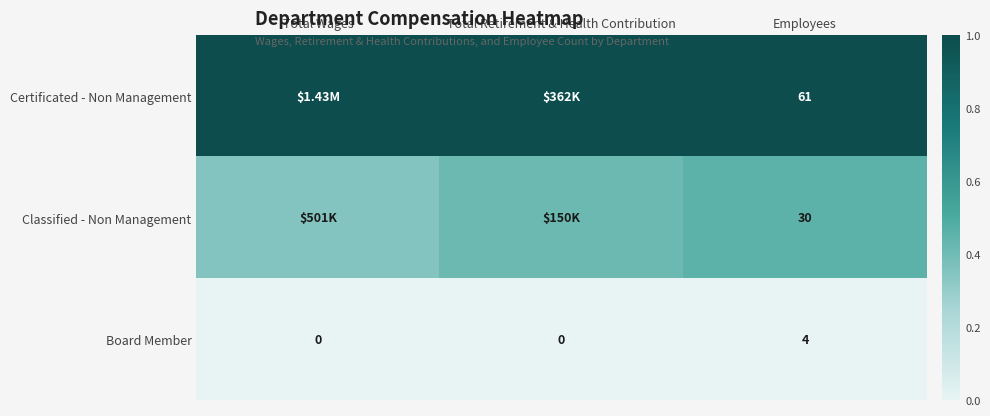

At Employees, list the series in order from largest to smallest.

Certificated - Non Management, Classified - Non Management, Board Member